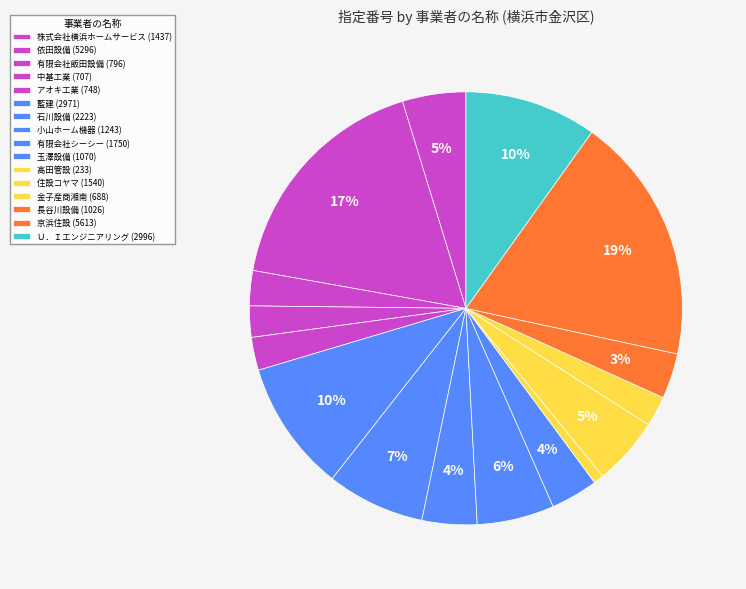

How many slices are in this pie chart?

16